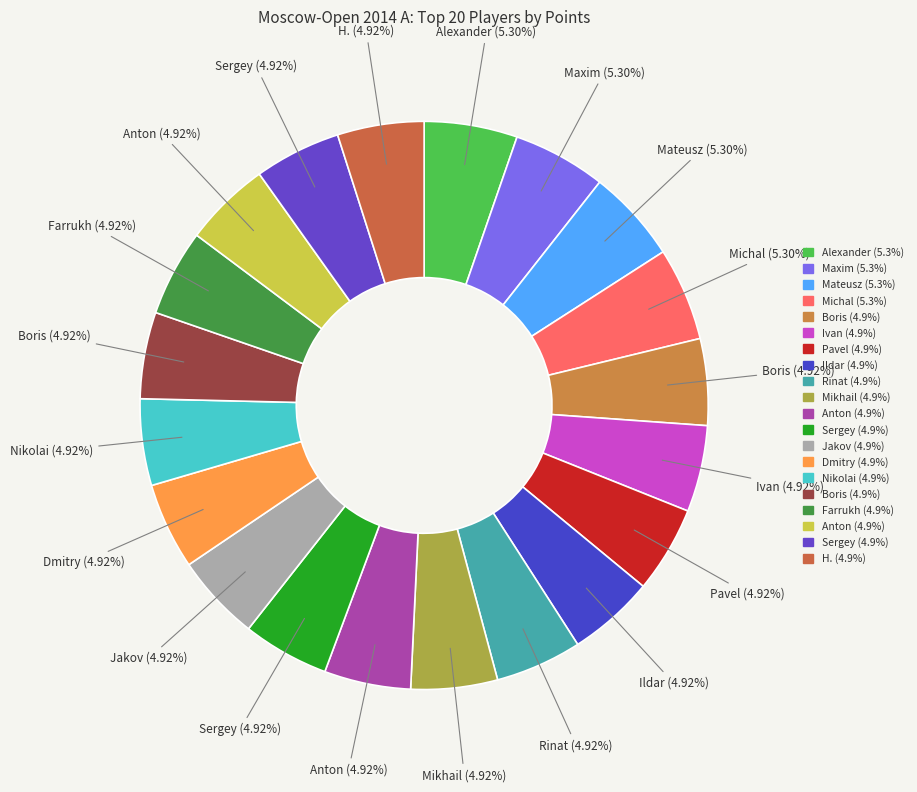

Count the number of slices in the pie.

20